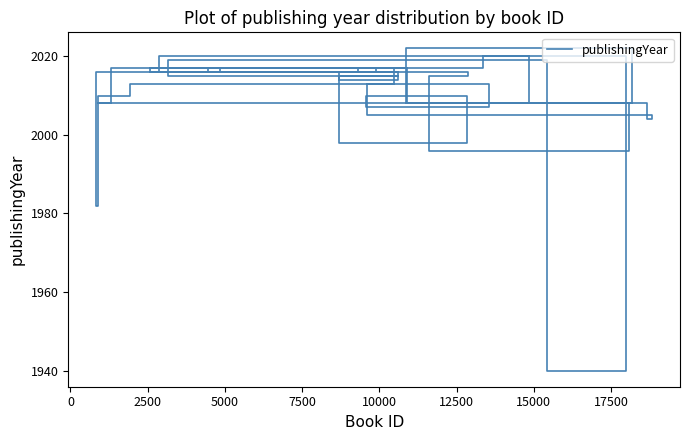

True or false: the data has more than 0 interior local peaks.

True